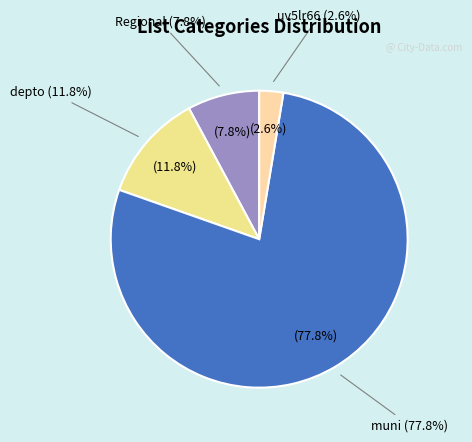

Is it true that depto is 12% of the pie?

True